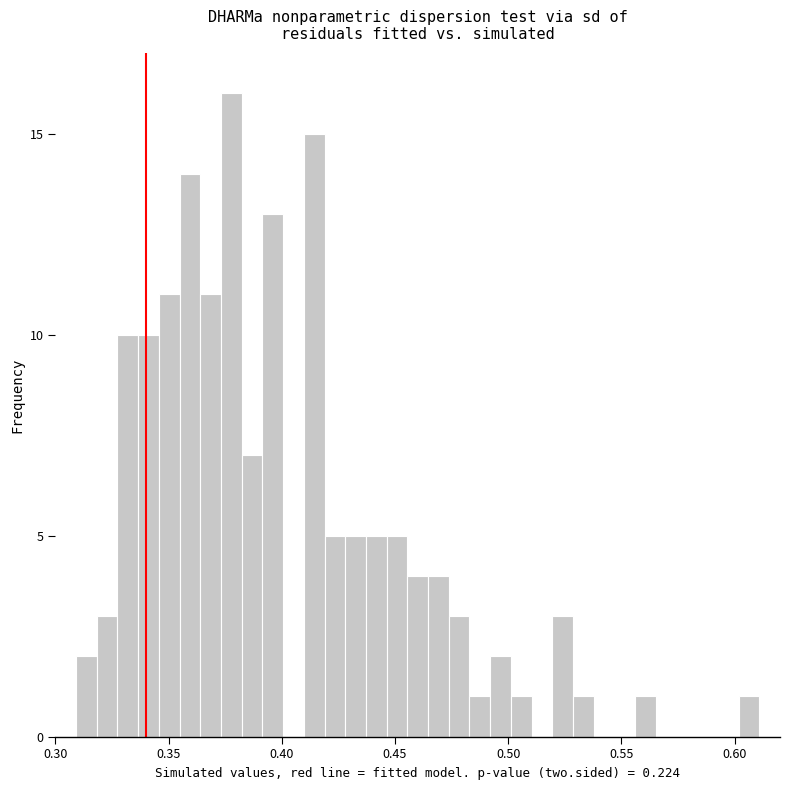

Around what value on the x-axis is the tallest bar? Give the approximate position of its centre, as read against the axis.

0.380